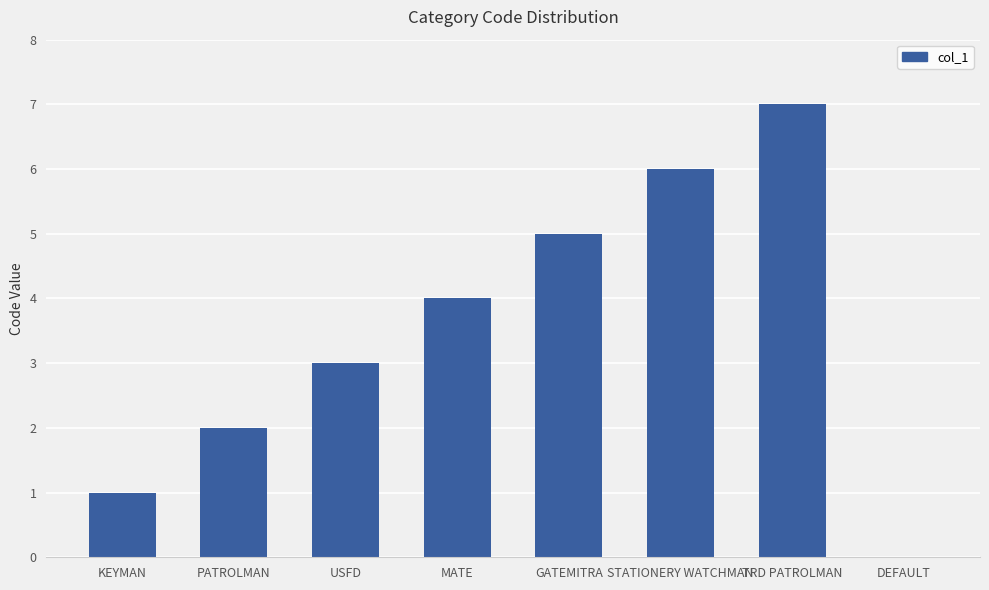

What is the change in value from KEYMAN to MATE?

+3